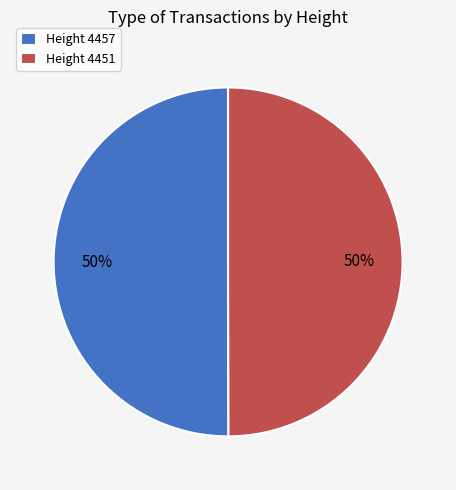

To the nearest percent, what is the average slice percentage?

50%